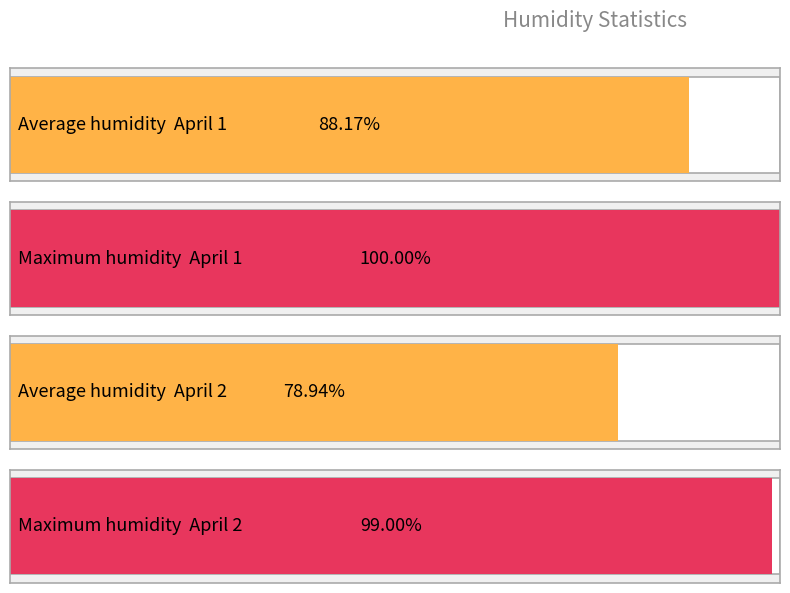

Are the bars grouped side by side (vs. stacked)?

Yes